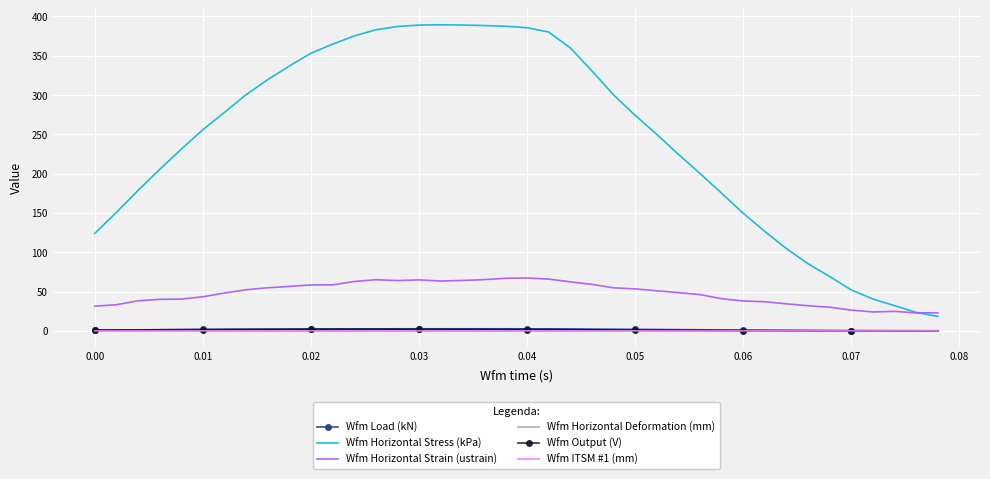

Which series has the largest range (max minus min)?

Wfm Horizontal Stress (kPa)